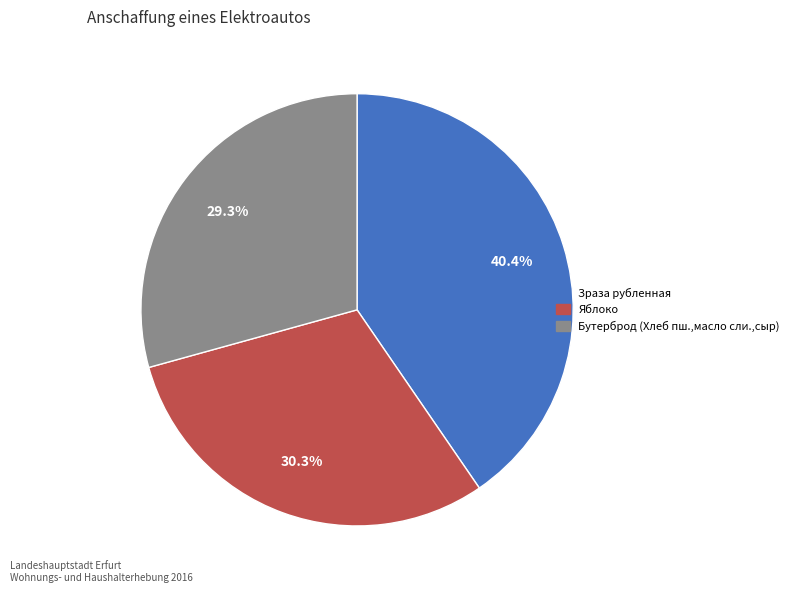

Between Бутерброд (Хлеб пш.,масло сли.,сыр) and Зраза рубленная, which is larger?

Зраза рубленная